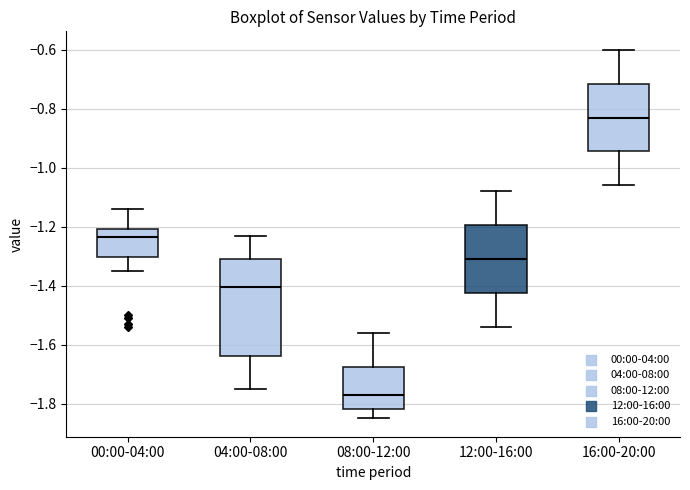

Which box has the highest median line?

16:00-20:00